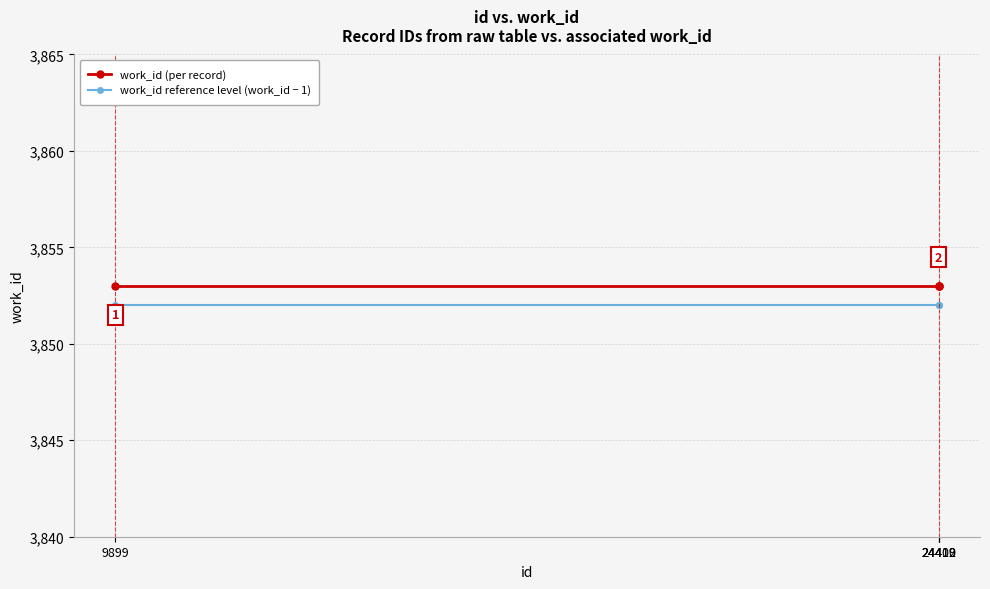

Which series has the largest total across all categories?

work_id (per record)